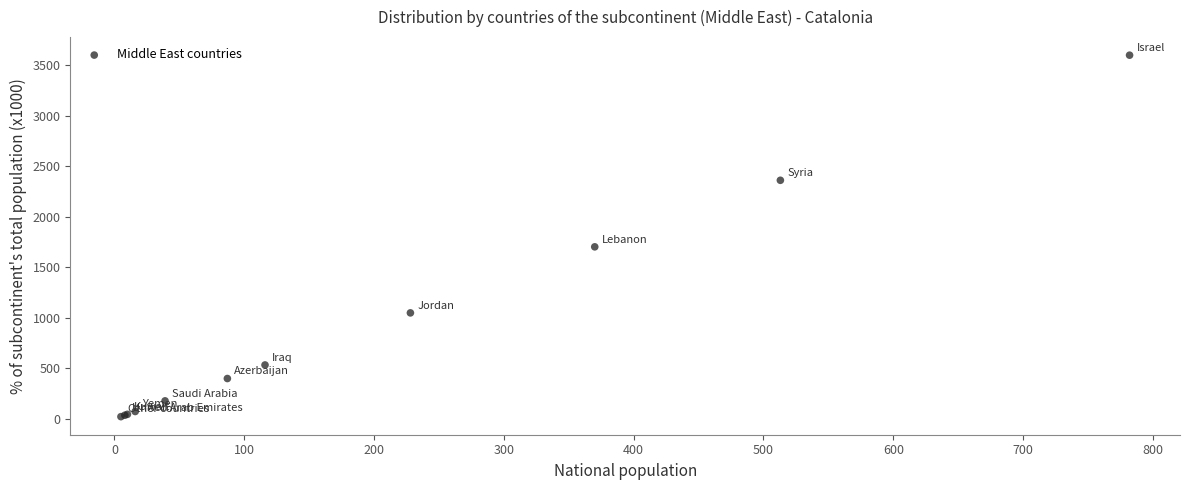

What Y value in the scatter plot is closest to 1810?

1702.0